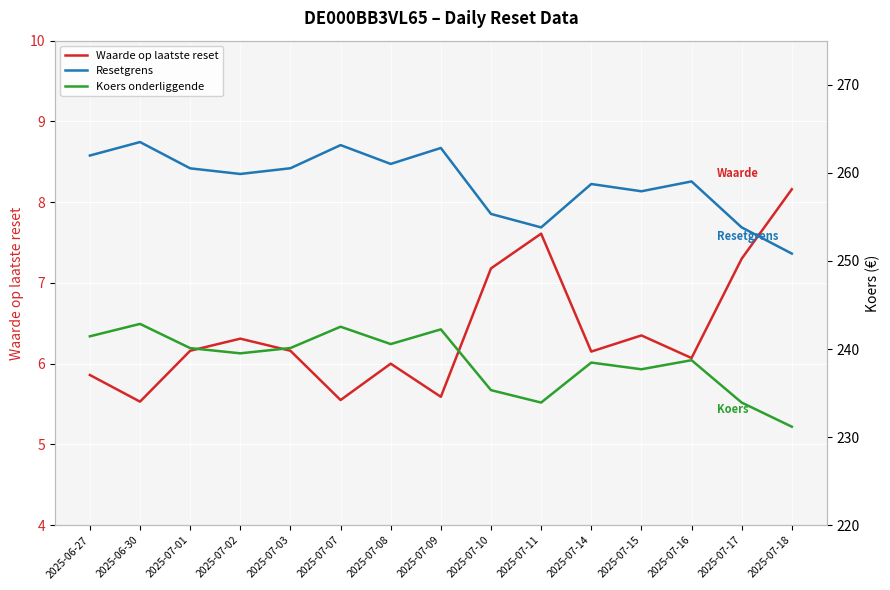

What is the sum of the Waarde op laatste reset values at 2025-07-02 and 2025-07-14?

12.5